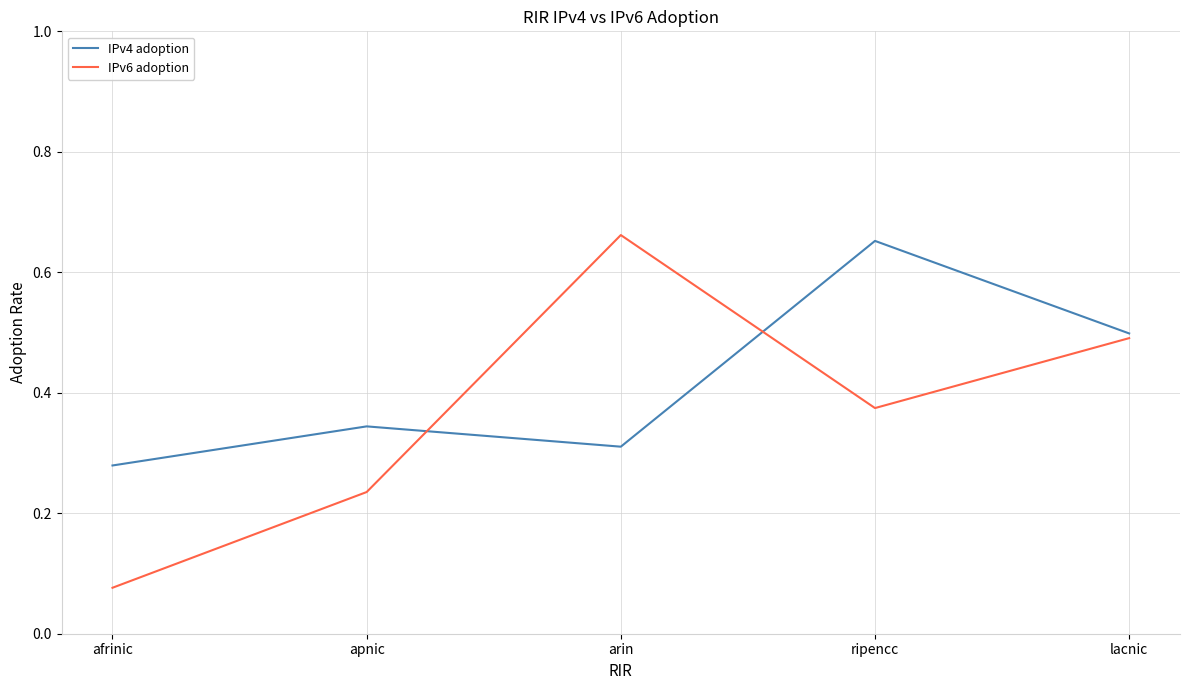

Between apnic and arin, which series saw the biggest shift?

IPv6 adoption